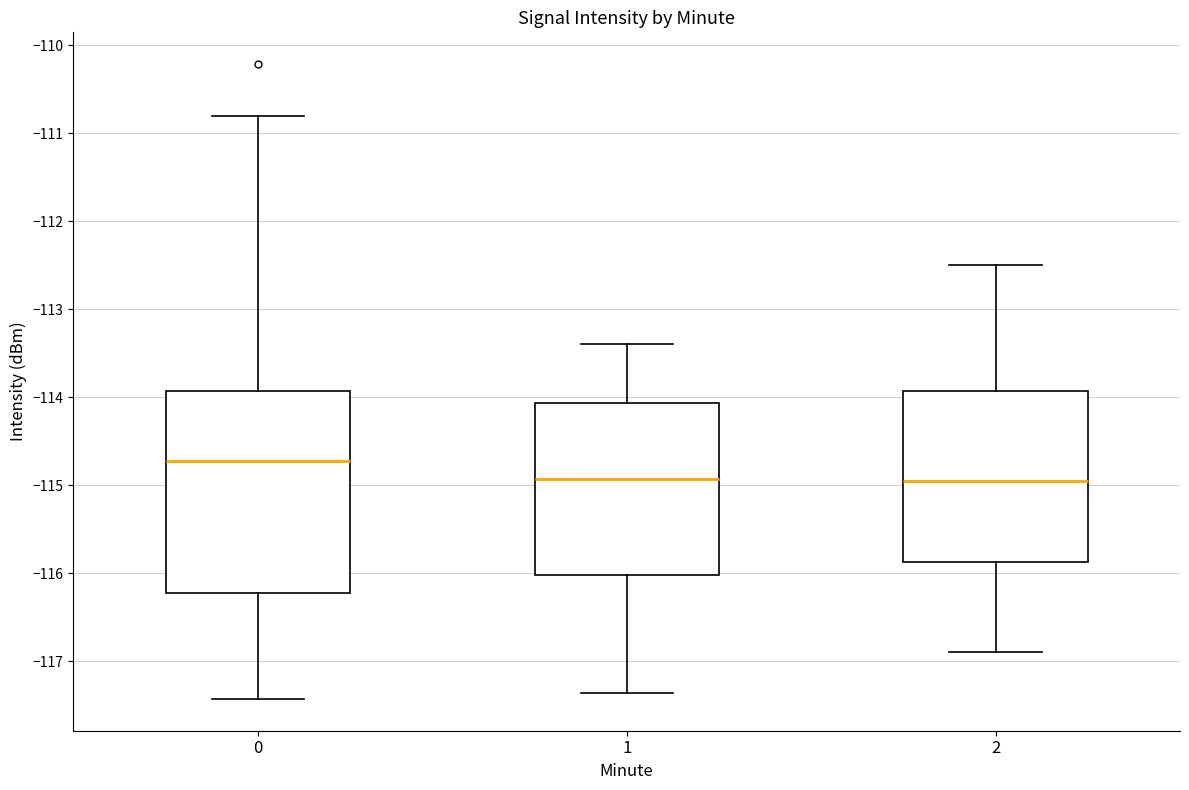

Reading left to right, transcribe this box plot: for each box, give where its median line is, the range the box spans, and where its two whiskers end, as read against the y-axis. The values are not printed on the chart, so give them approximately, as read against the axis.

0: median -114.7, box -116.2 to -113.9, whiskers -117.4 to -110.8
1: median -114.9, box -116.0 to -114.1, whiskers -117.4 to -113.4
2: median -114.9, box -115.9 to -113.9, whiskers -116.9 to -112.5